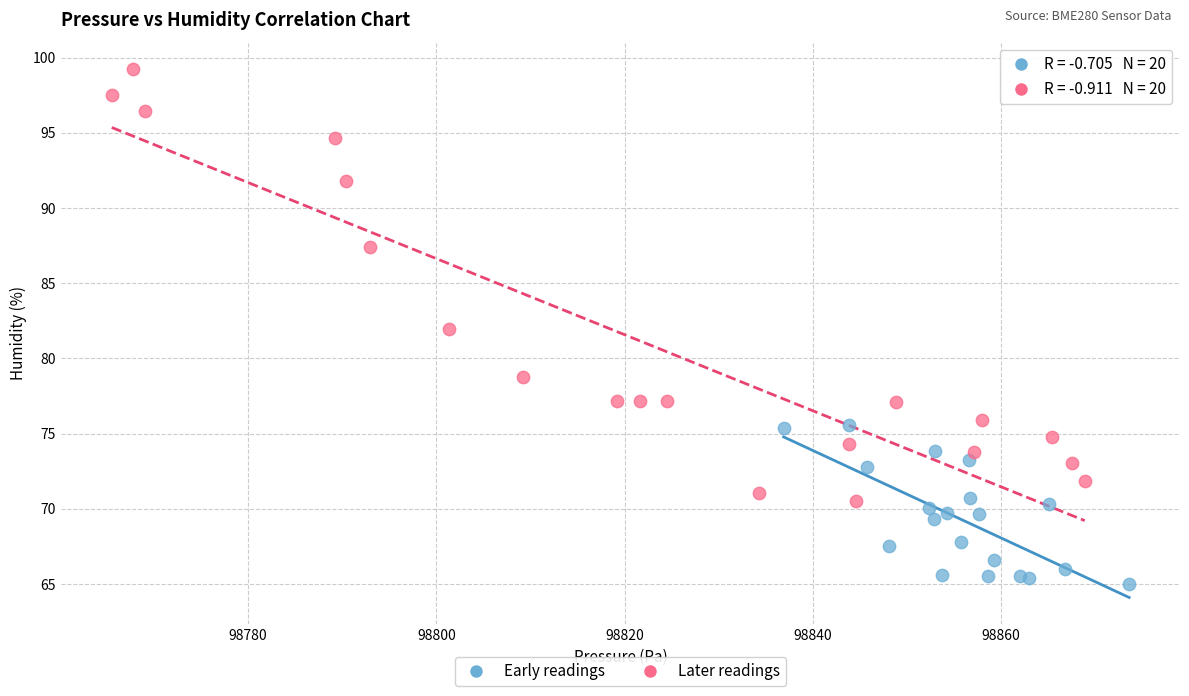

Which series has the widest spread of Y values?

Later readings